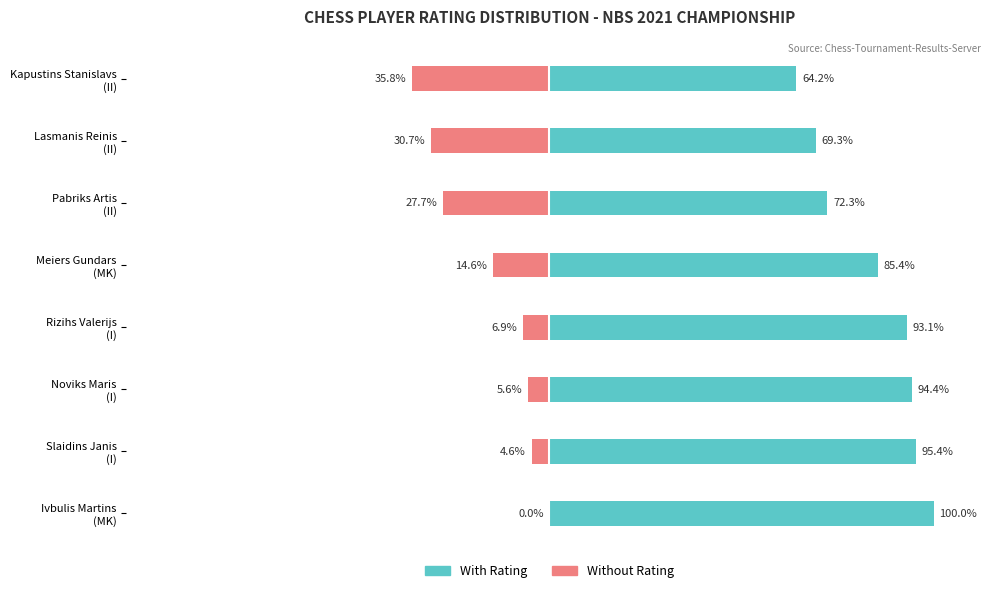

What is the sum of all Without Rating values?

-125.9